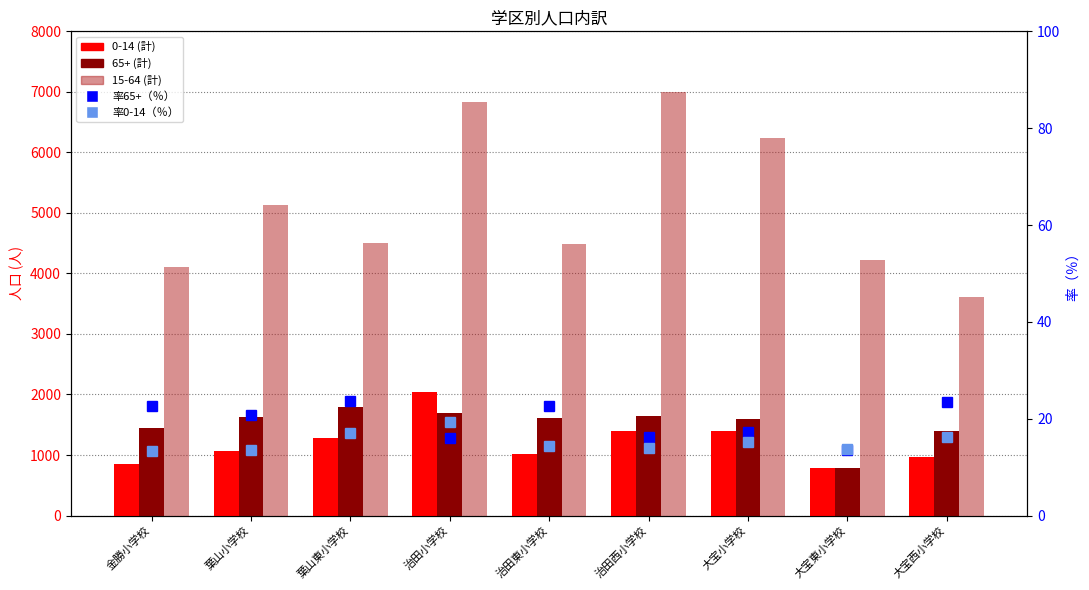

Reading left to right, what are all the values shown in this chart?

0-14 (計): 853.0	1059.0	1284.0	2045.0	1019.0	1400.0	1394.0	791.0	967.0
65+ (計): 1452.0	1624.0	1795.0	1701.0	1609.0	1637.0	1587.0	785.0	1404.0
15-64 (計): 4114.0	5132.0	4497.0	6827.0	4492.0	6992.0	6230.0	4217.0	3619.0
率65+（％）: 22.6	20.8	23.7	16.1	22.6	16.3	17.2	13.6	23.4
率0-14（％）: 13.3	13.6	16.9	19.3	14.3	14.0	15.1	13.7	16.1